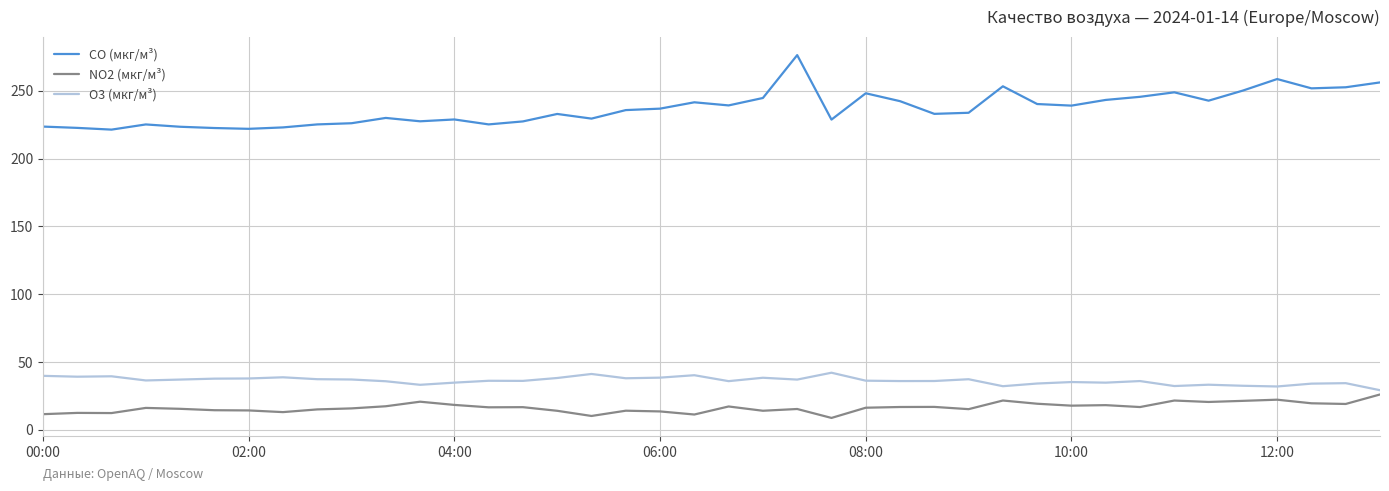

Which series has the largest total across all categories?

CO (мкг/м³)